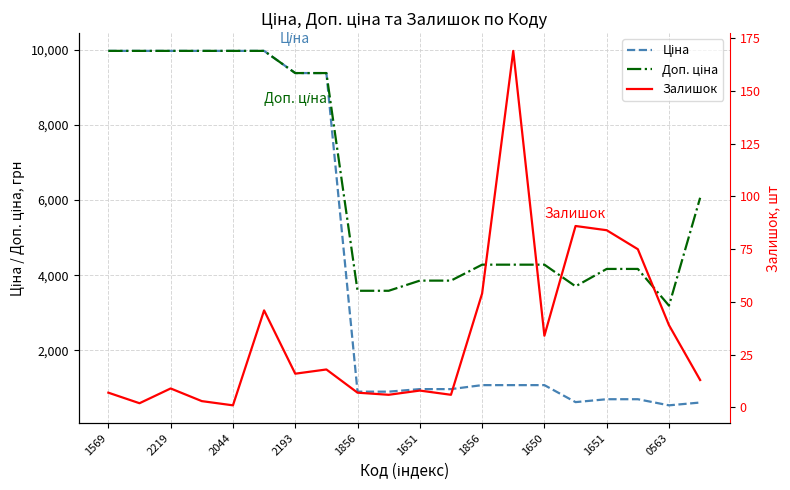

Reading right to left, list all the values displayed in this chart.

Ціна: 606.1	531.3	694.3	694.3	617.0	1069.8	1069.8	1069.8	963.5	963.5	895.9	895.9	9384.0	9384.0	9975.0	9975.0	9975.0	9975.0	9975.0	9975.0
Доп. ціна: 6061.2	3187.6	4165.6	4165.6	3701.9	4279.1	4279.1	4279.1	3854.0	3854.0	3583.6	3583.6	9384.0	9384.0	9975.0	9975.0	9975.0	9975.0	9975.0	9975.0
Залишок: 13.0	39.0	75.0	84.0	86.0	34.0	169.0	54.0	6.0	8.0	6.0	7.0	18.0	16.0	46.0	1.0	3.0	9.0	2.0	7.0